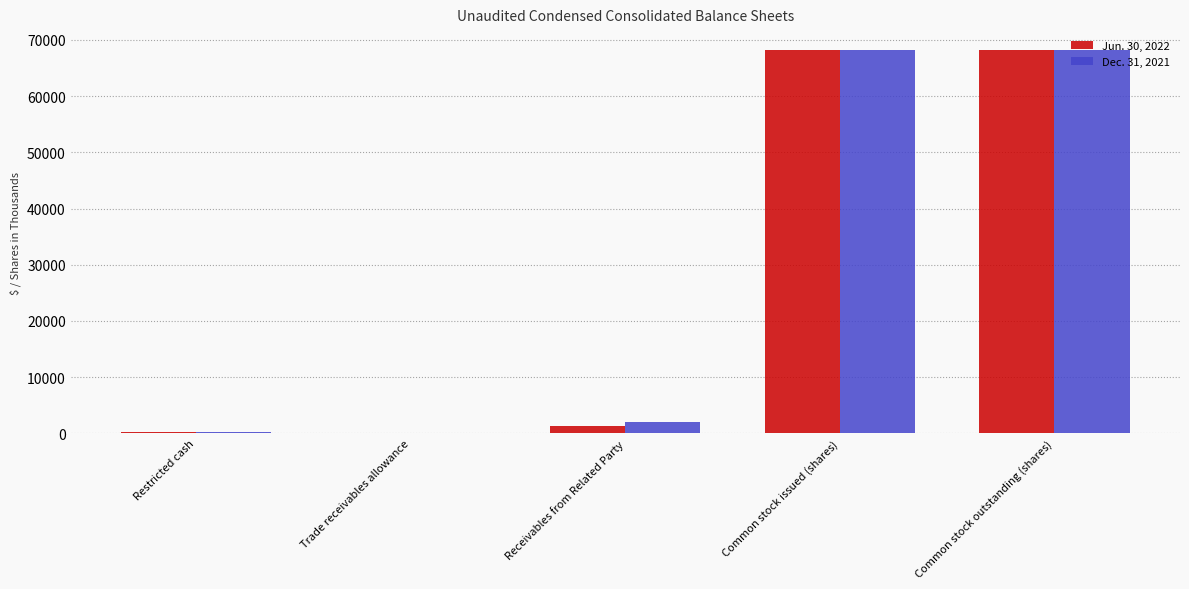

Is the value of Jun. 30, 2022 at Common stock issued (shares) greater than the value of Dec. 31, 2021 at Trade receivables allowance?

Yes